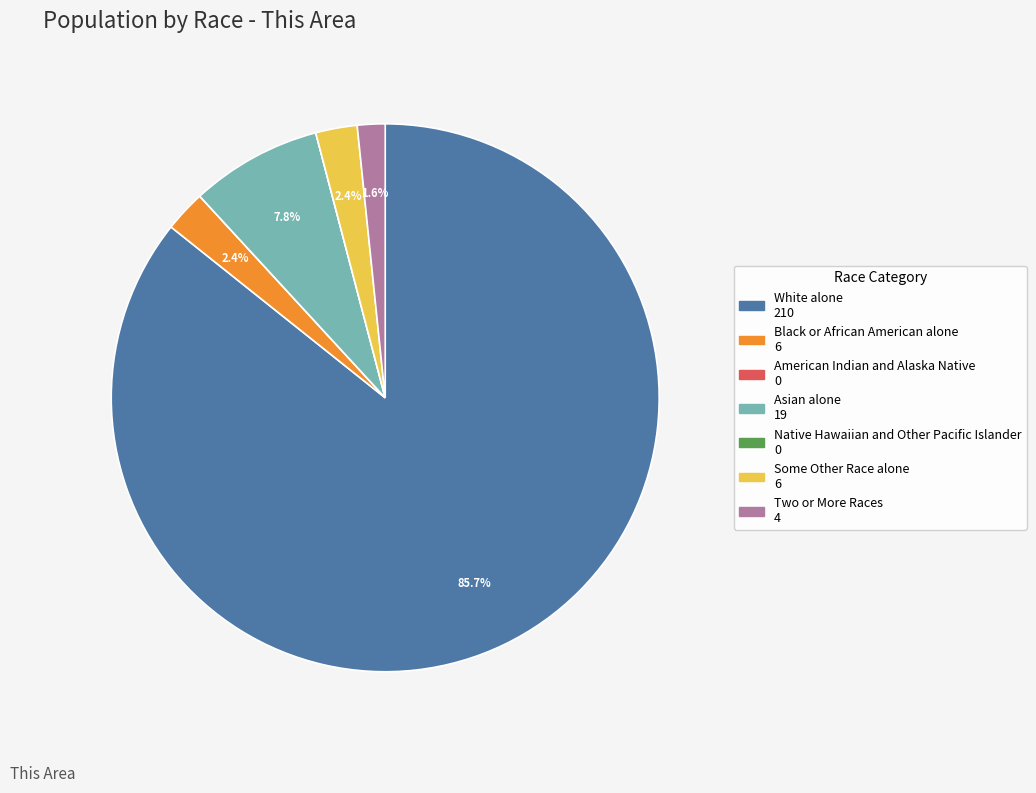

Between Asian alone and Two or More Races, which is larger?

Asian alone